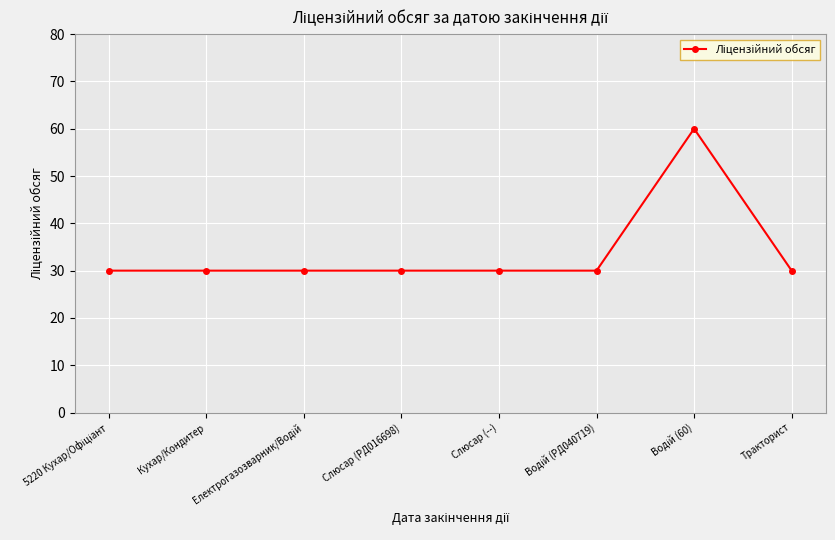

What is the minimum value shown in the chart?

30